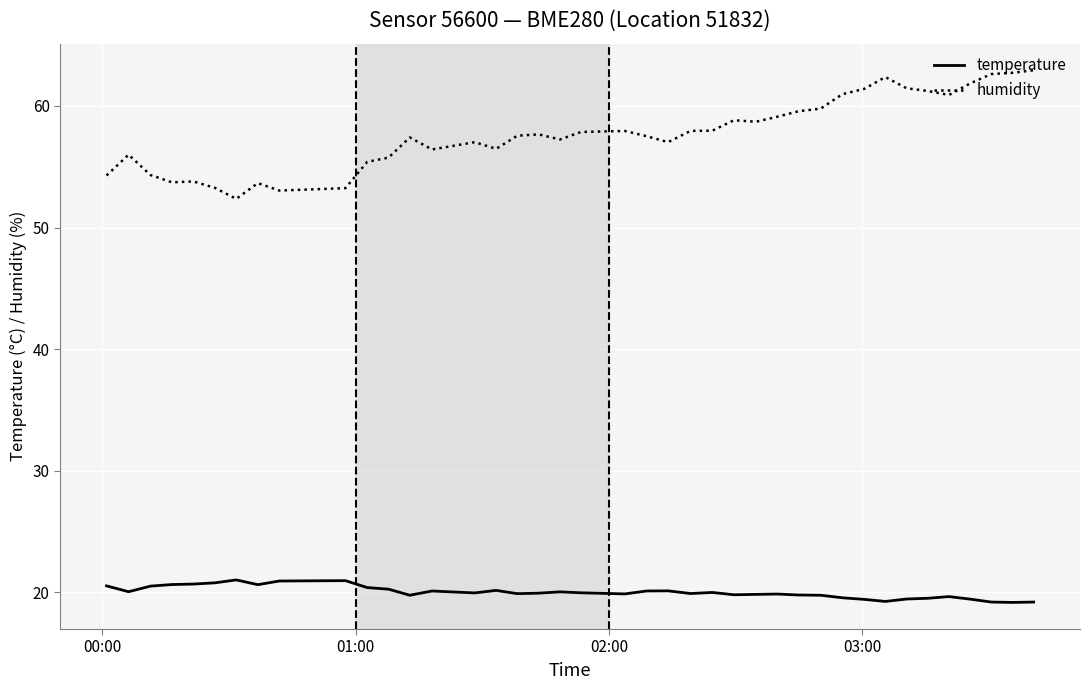

Which series has the largest total across all categories?

humidity